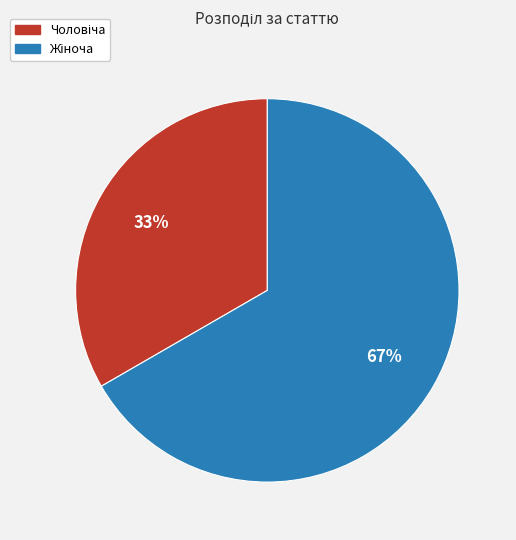

How many slices are in this pie chart?

2